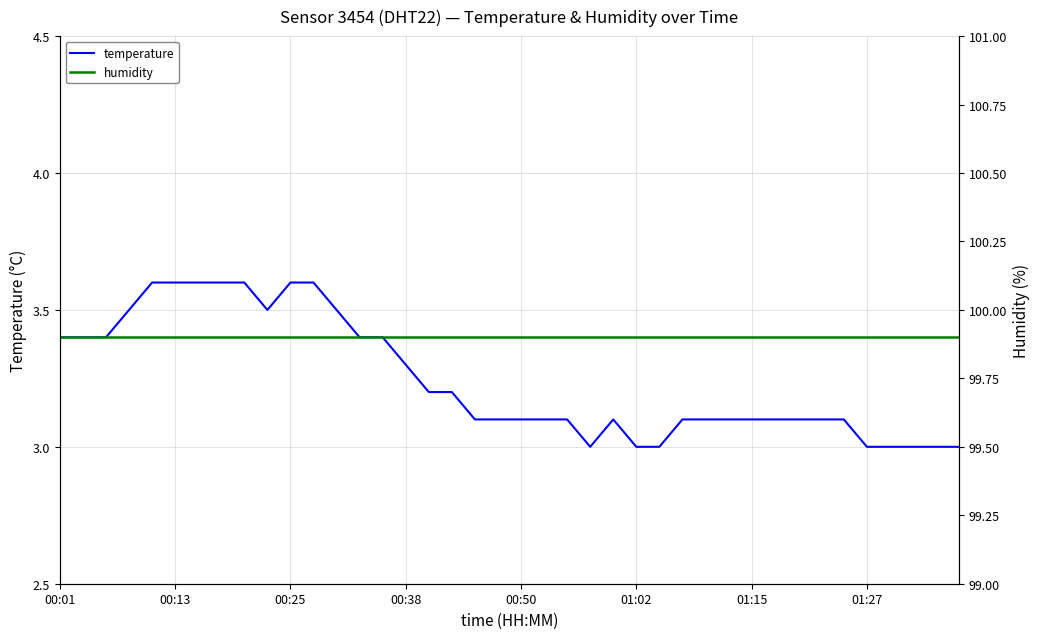

Which category has the highest value across all series?

00:01